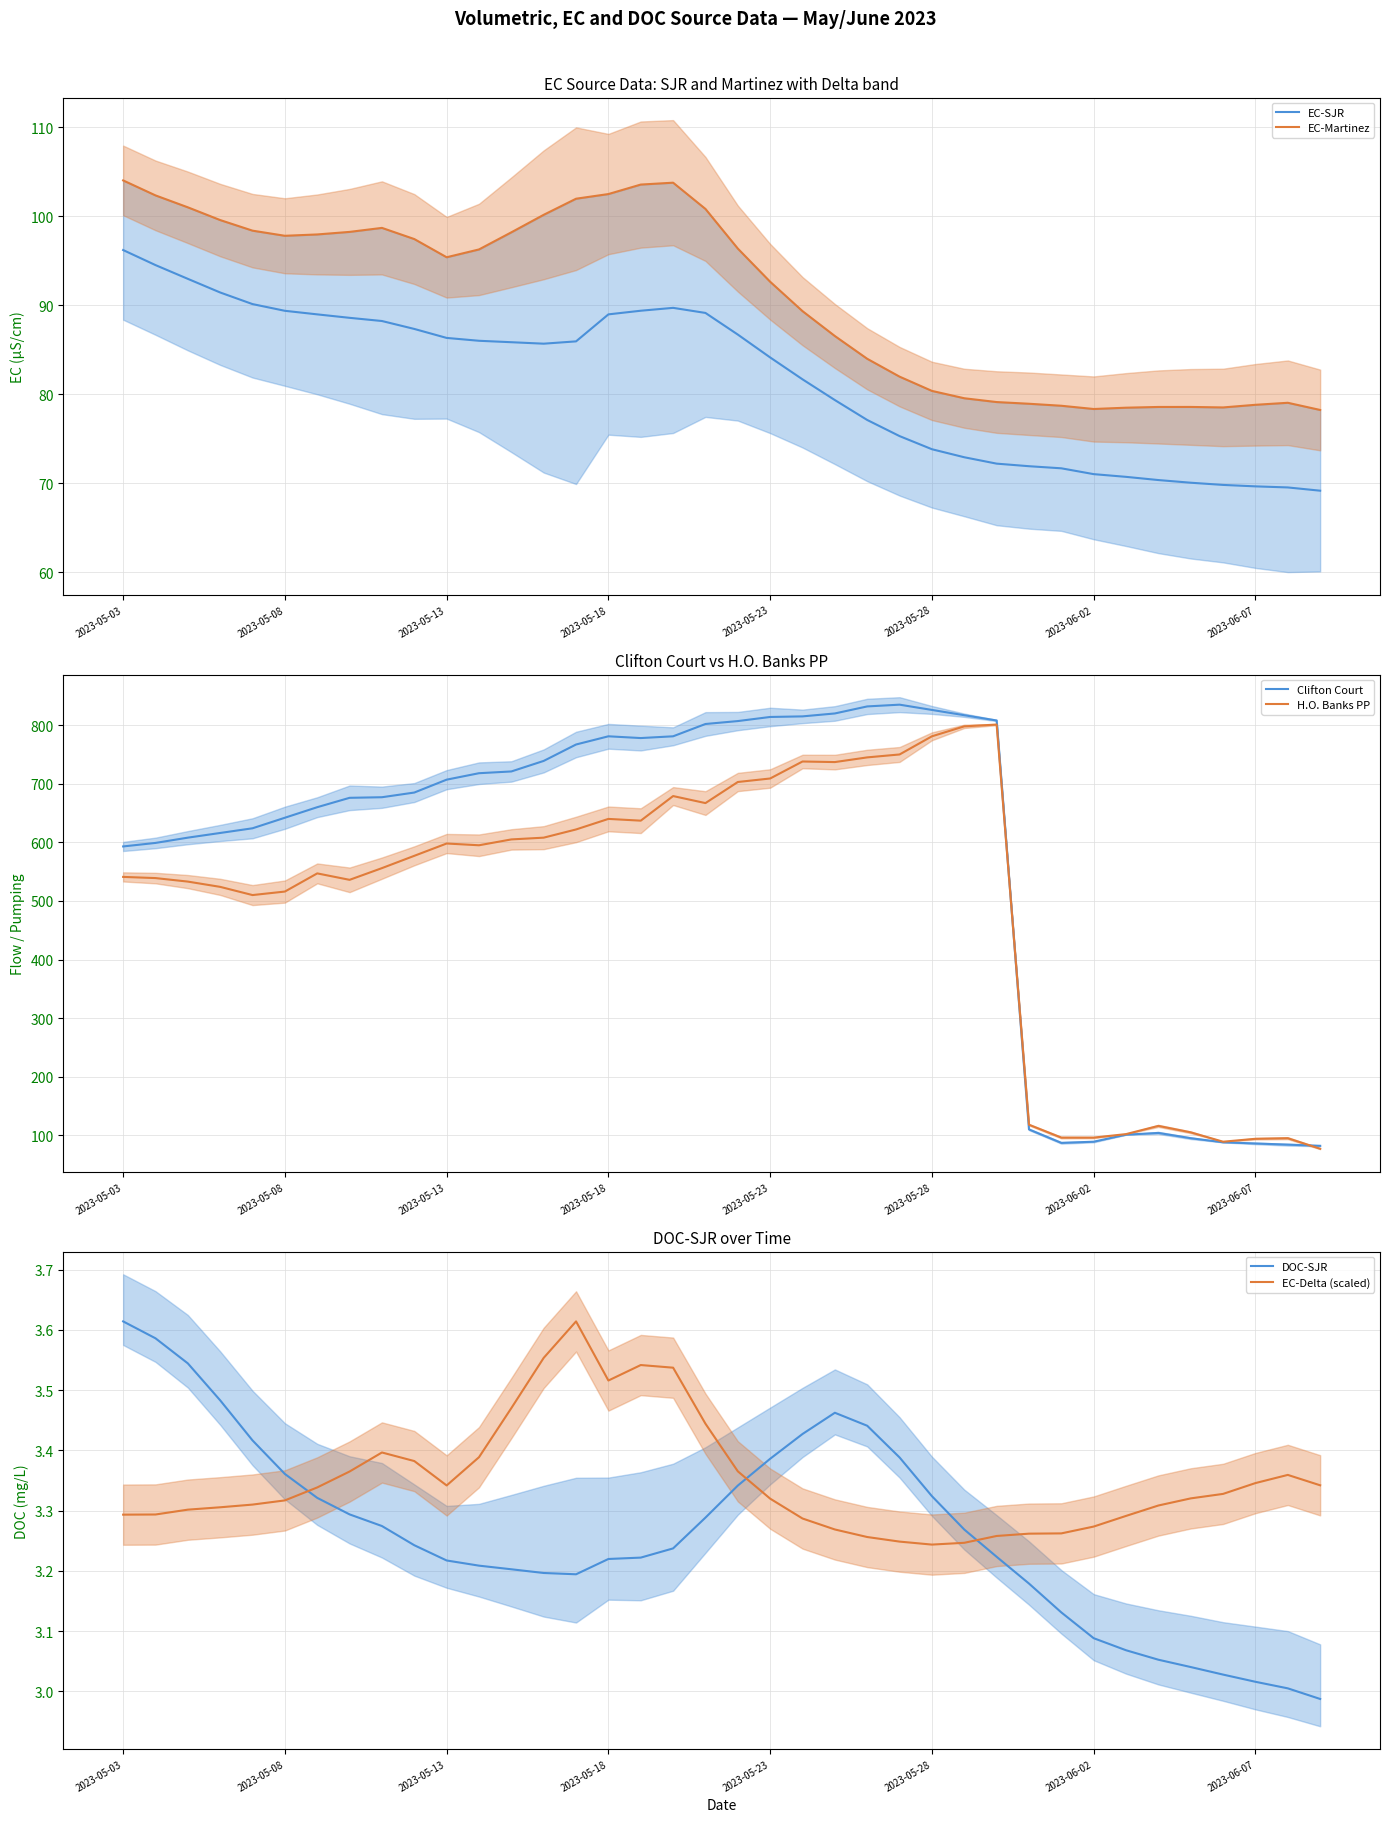

How many series are shown in this chart?

6